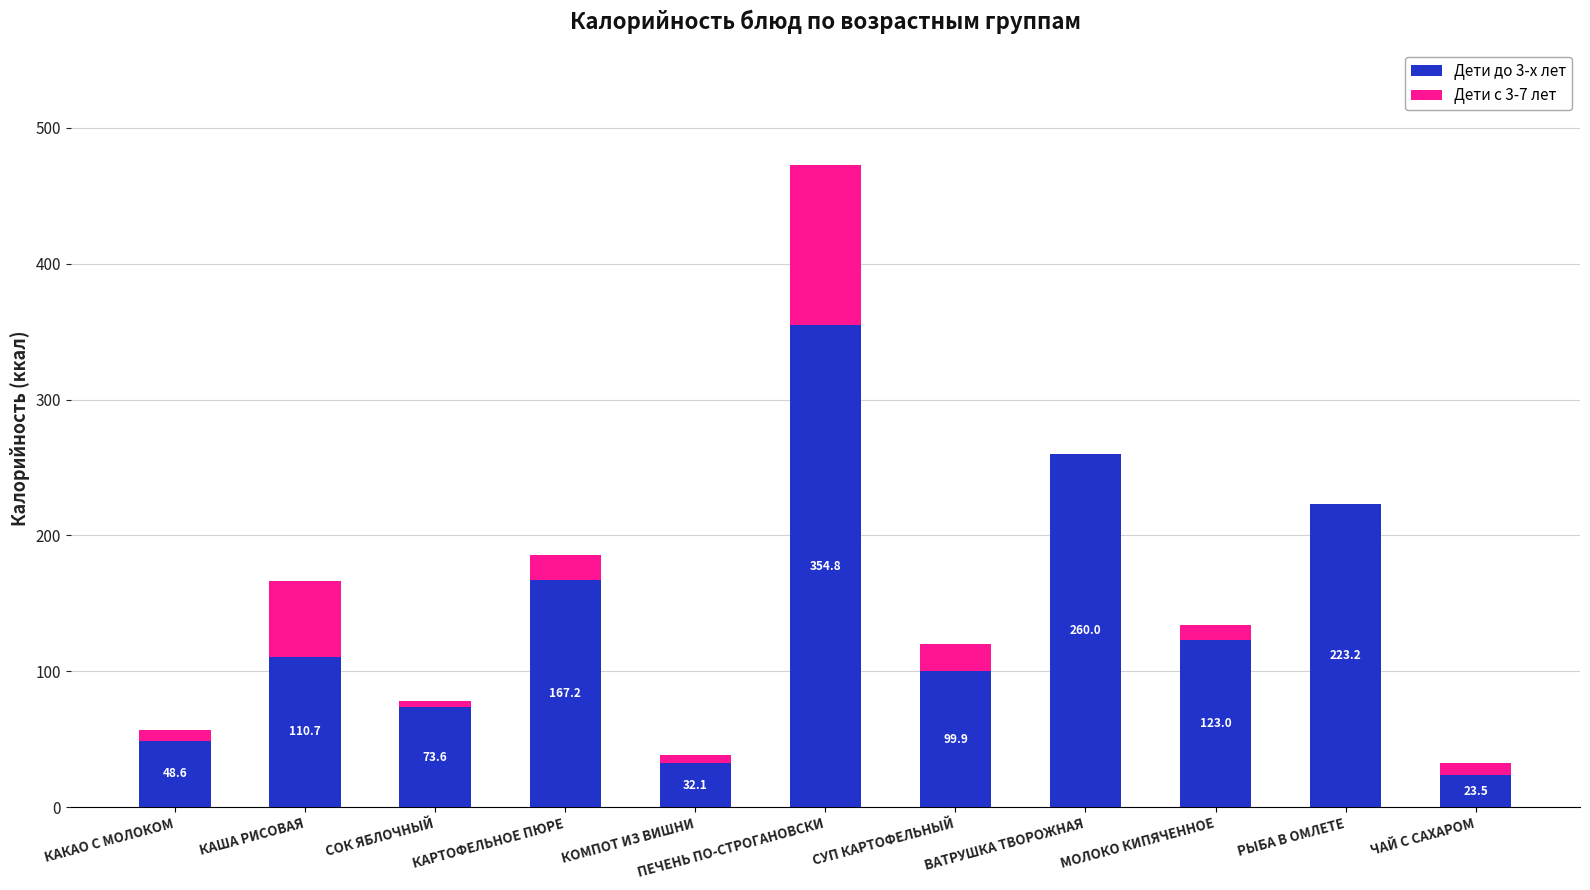

What is the total value across all series at КОМПОТ ИЗ ВИШНИ?

38.5